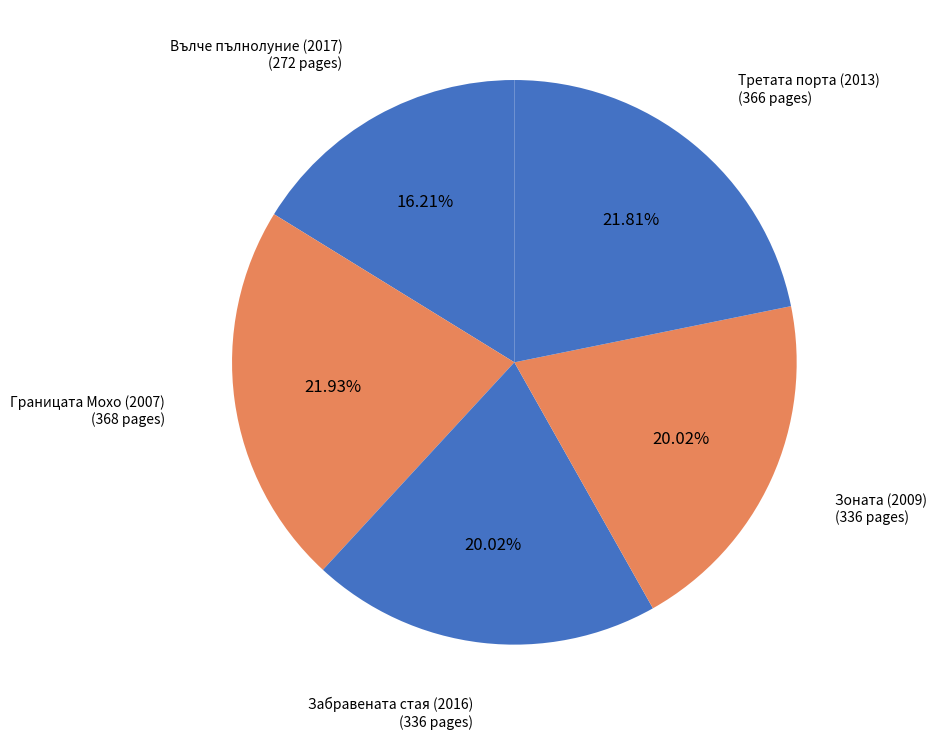

Is there a majority slice in this chart?

No